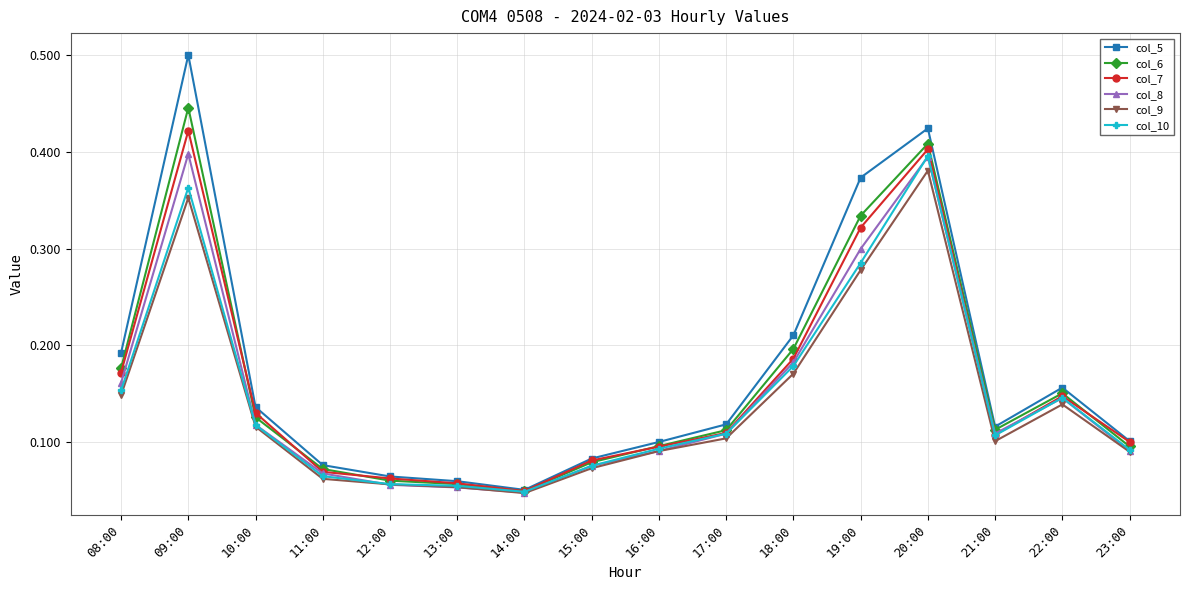

What are all the series names shown in the legend?

col_5, col_6, col_7, col_8, col_9, col_10